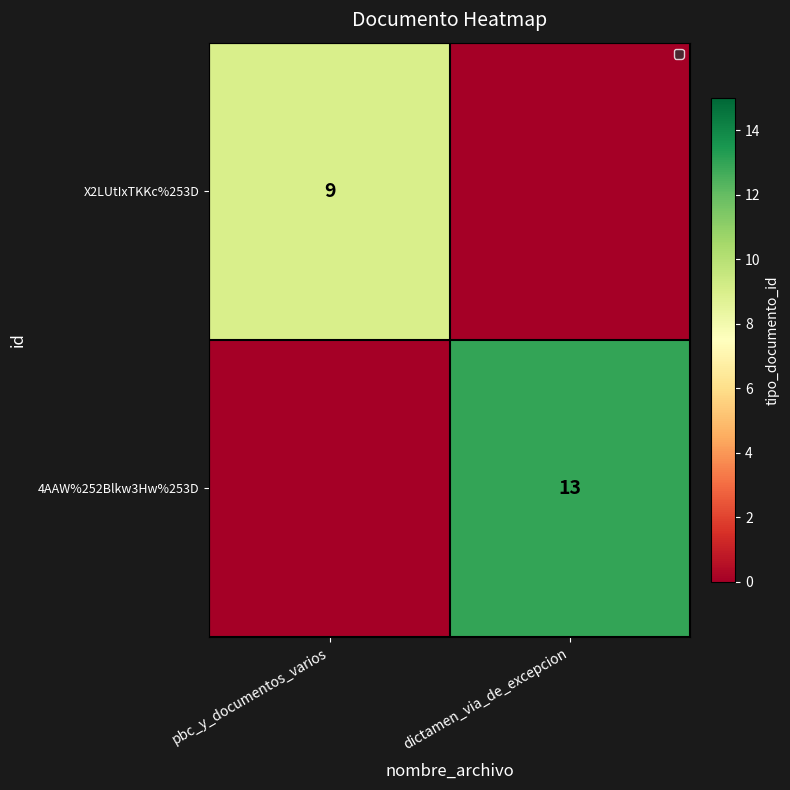

How many categories are shown in the chart?

2